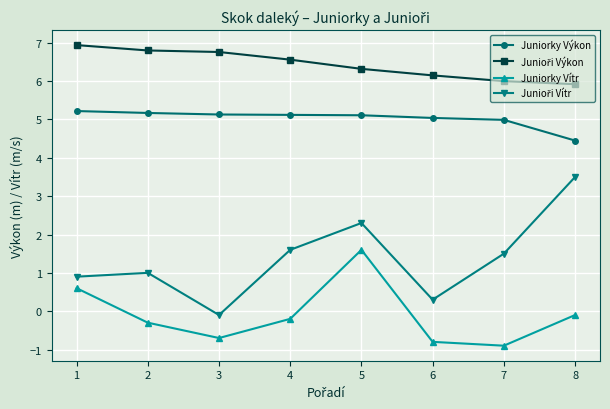

What is the smallest value displayed?

-0.9